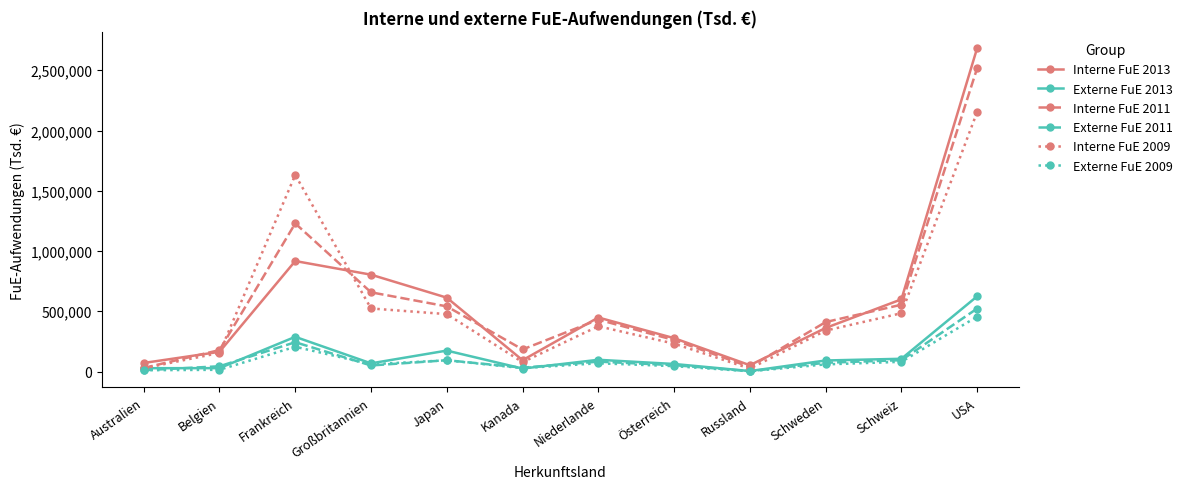

What is the difference between the maximum and minimum values in the Interne FuE 2011 series?

2488725.0